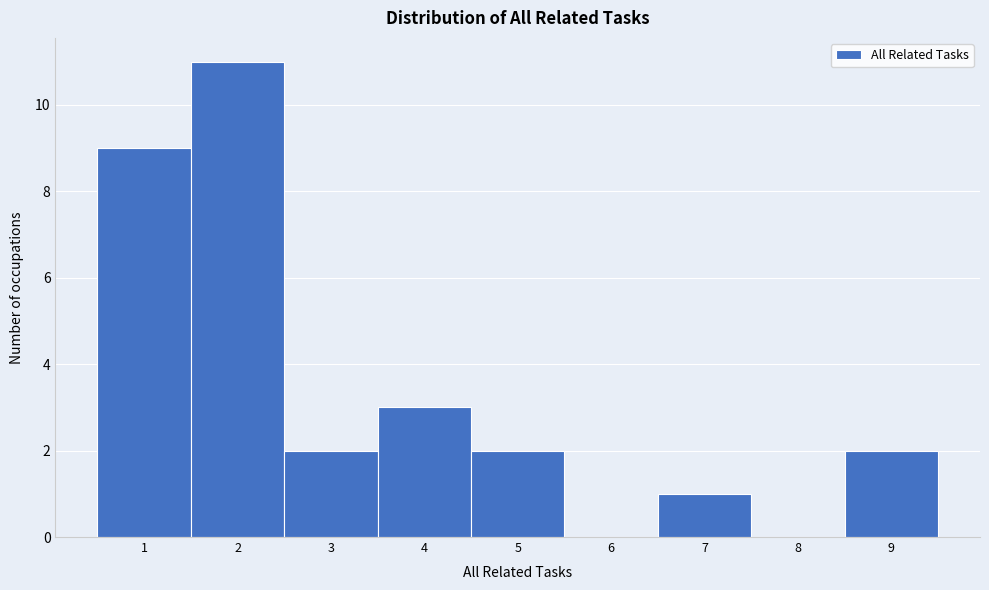

Over which range of the x-axis is the bar tallest?

1.5 to 2.5